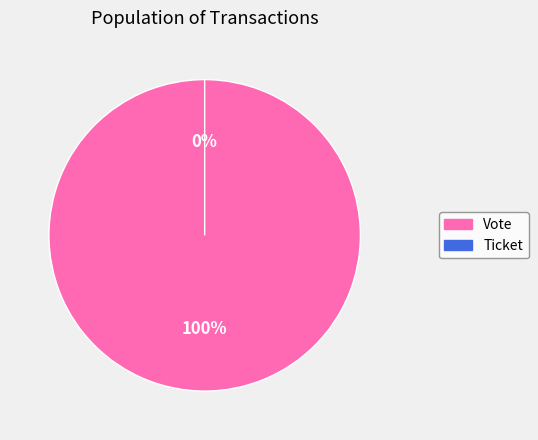

Count the number of slices in the pie.

2